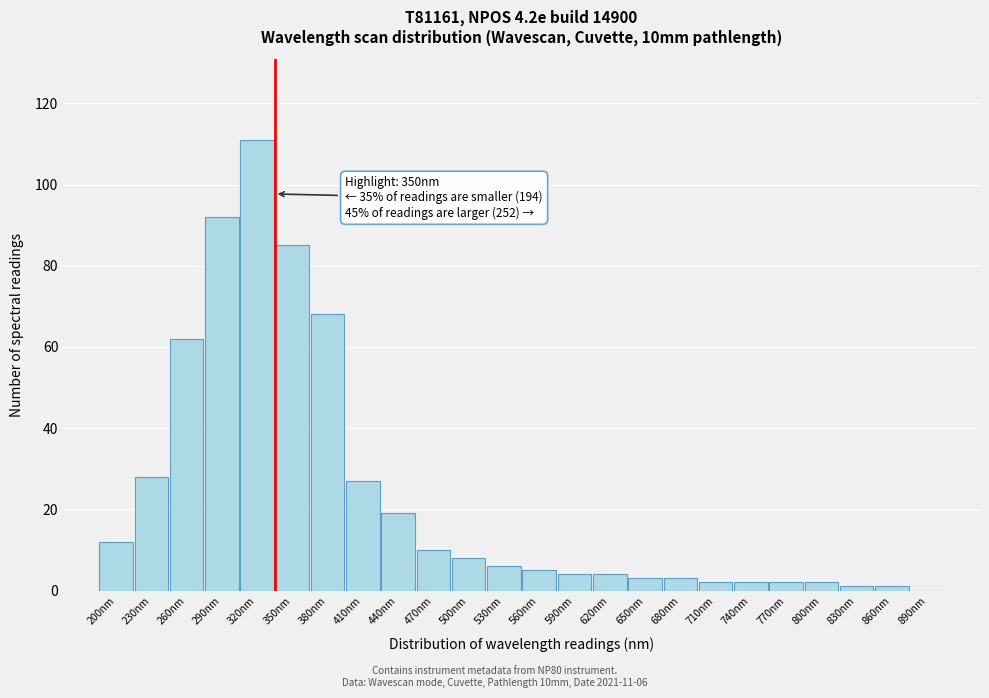

Reading right to left, extract all data points from this chart.

890nm=0	860nm=1	830nm=1	800nm=2	770nm=2	740nm=2	710nm=2	680nm=3	650nm=3	620nm=4	590nm=4	560nm=5	530nm=6	500nm=8	470nm=10	440nm=19	410nm=27	380nm=68	350nm=85	320nm=111	290nm=92	260nm=62	230nm=28	200nm=12